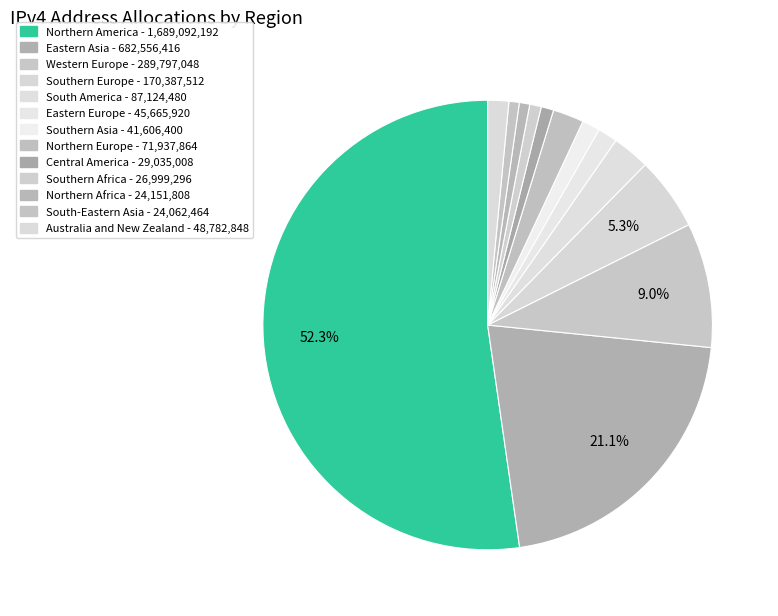

What percentage is NOT represented by Northern America?

47.7%